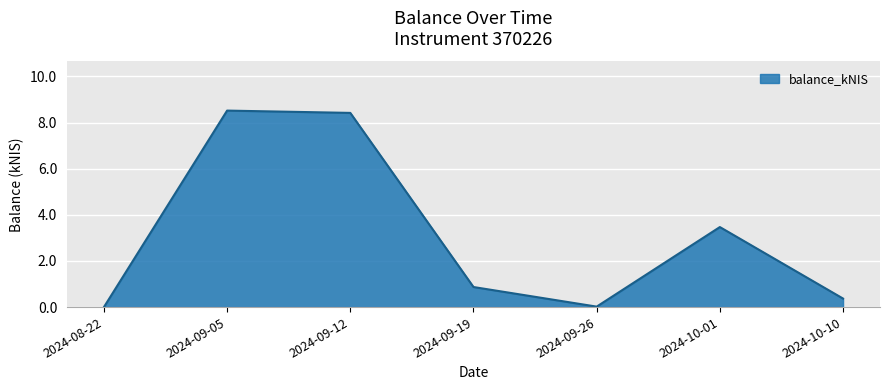

What position from the right is 2024-10-10?

1